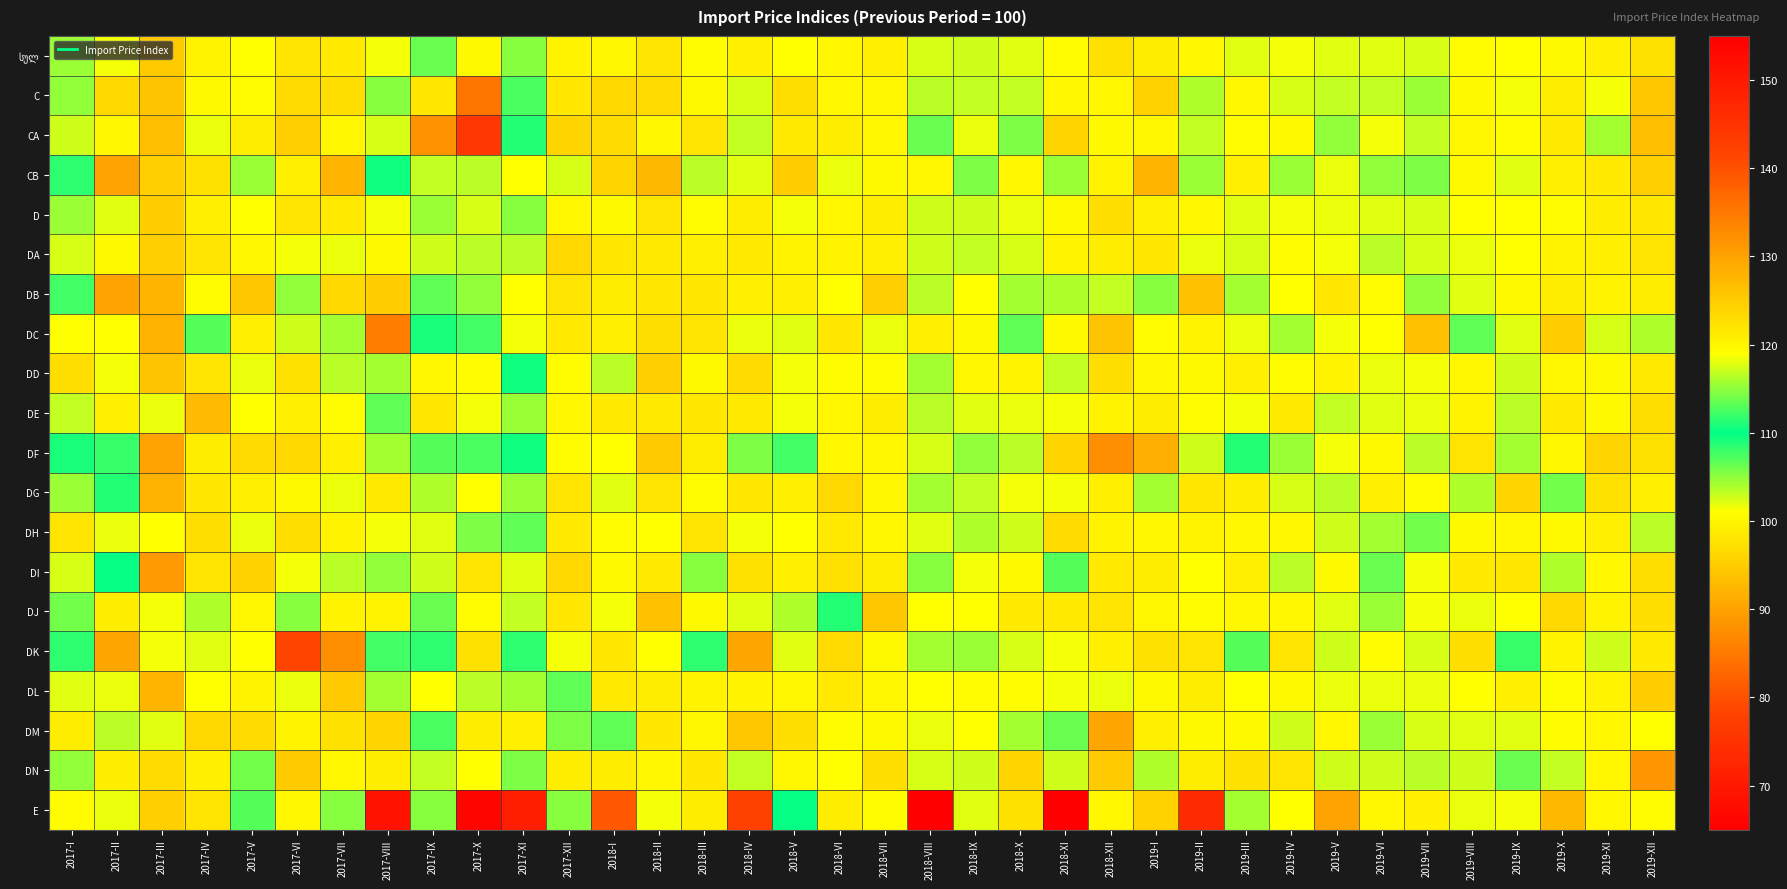

How many distinct data groups are displayed?

20